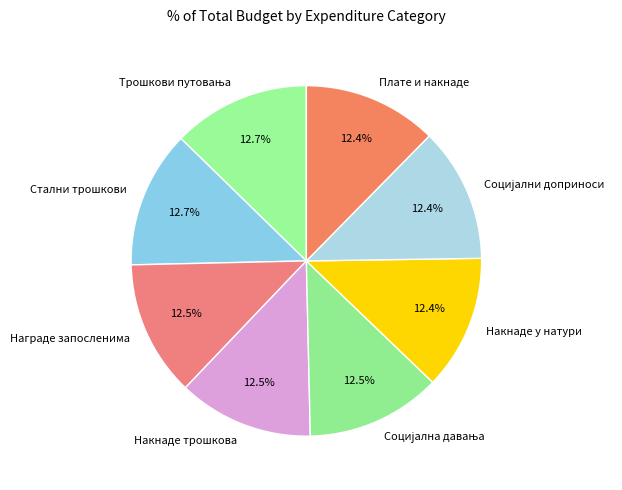

What is the ratio of the value at Плате и накнаде to the value at Стални трошкови?

1.0